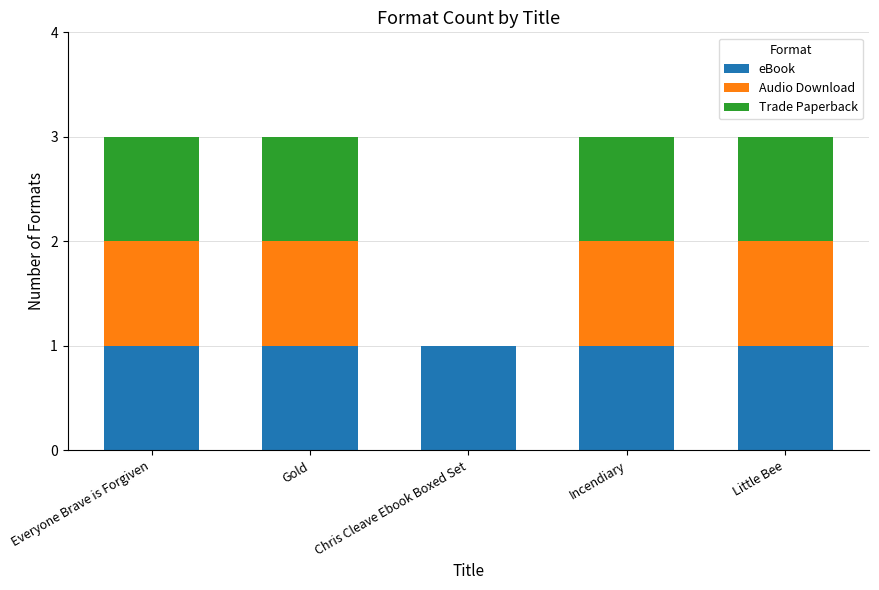

Reading left to right, what are the values for eBook?

Everyone Brave is Forgiven=1	Gold=1	Chris Cleave Ebook Boxed Set=1	Incendiary=1	Little Bee=1